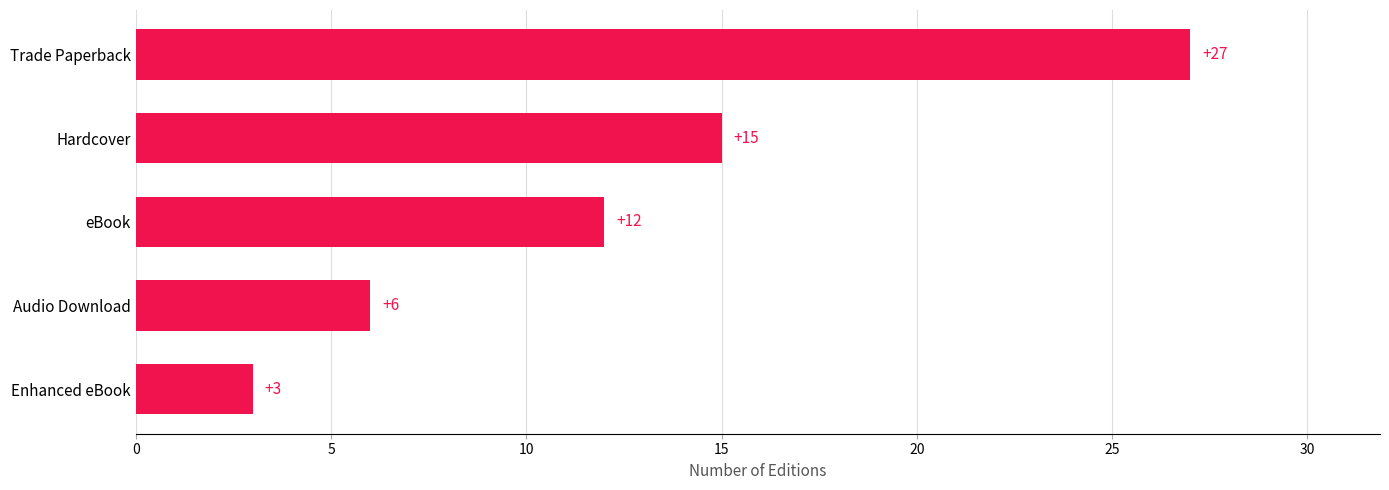

At which label is the value closest to 15?

Hardcover